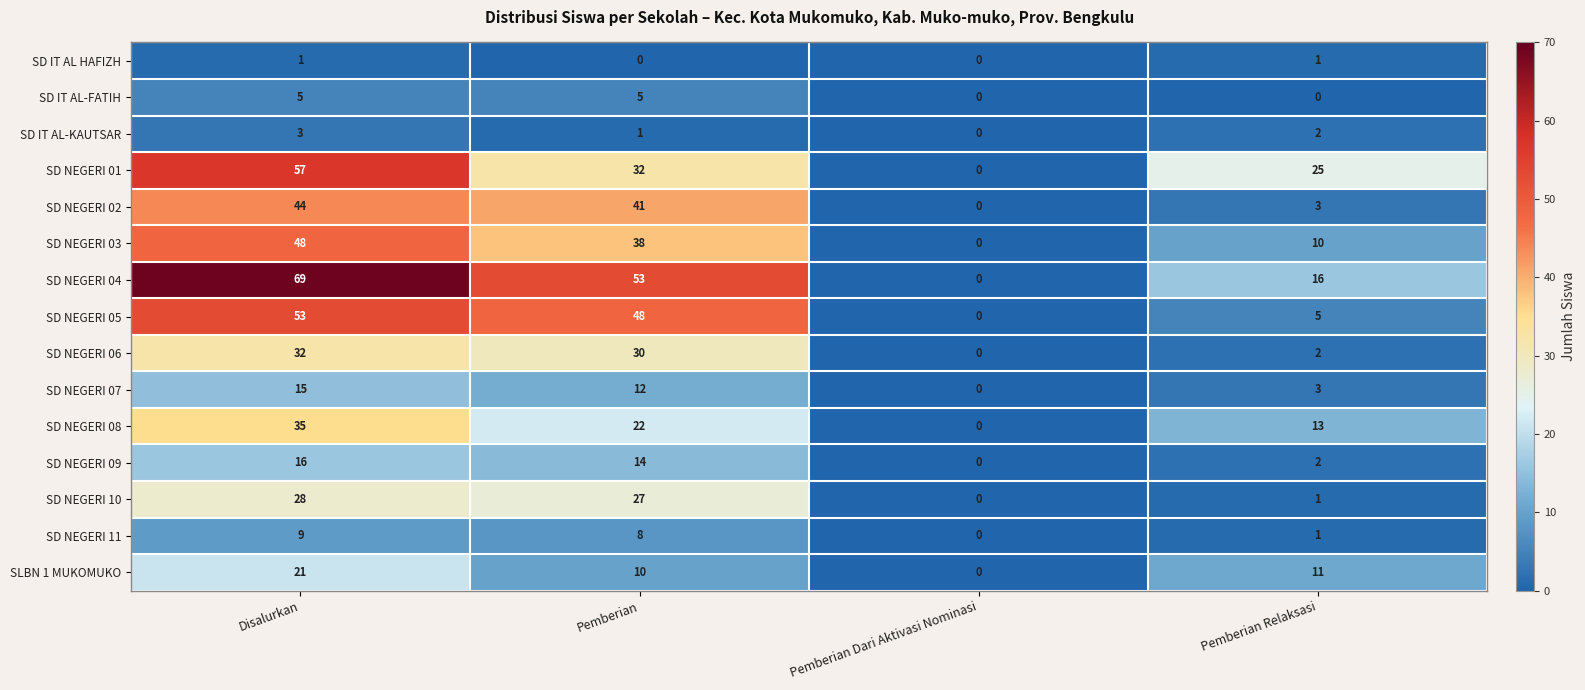

Which series has the largest total across all categories?

SD NEGERI 04